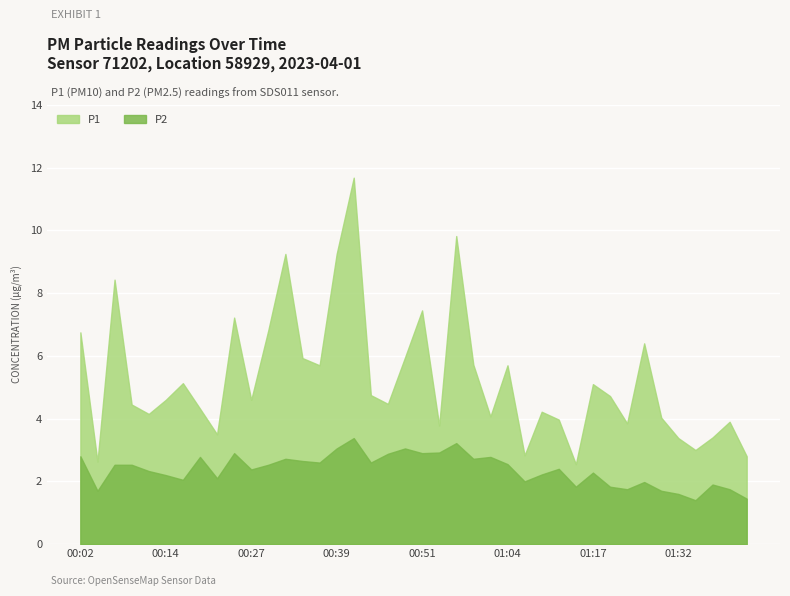

Does the chart display data point markers on the line(s)?

No